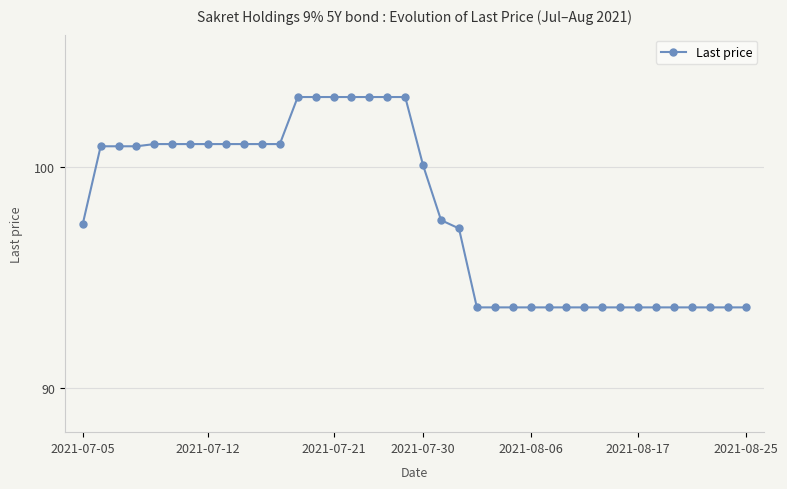

What is the value of the 10th point from the left?

101.0